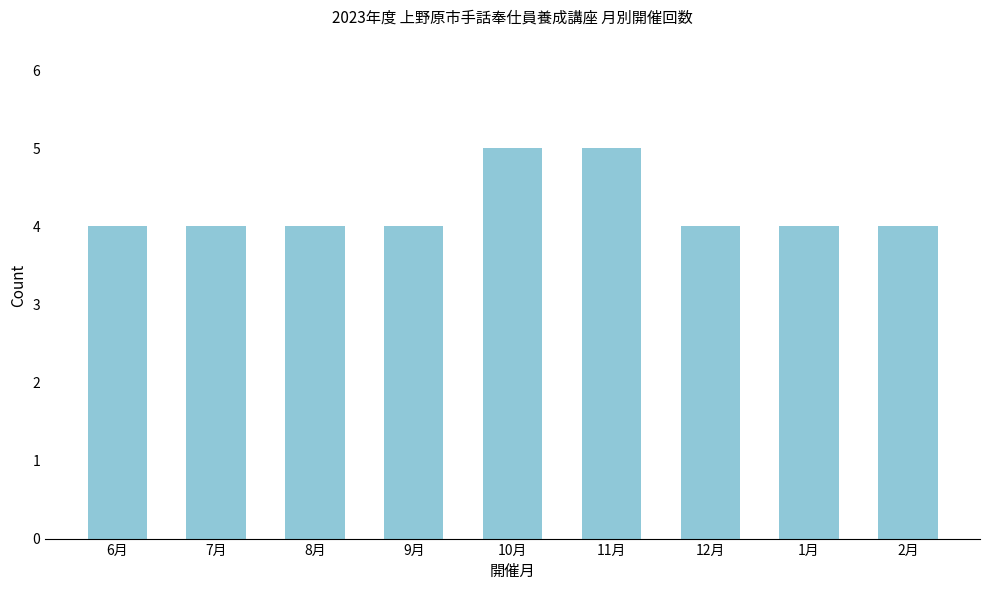

Reading left to right, list all the values displayed in this chart.

4	4	4	4	5	5	4	4	4